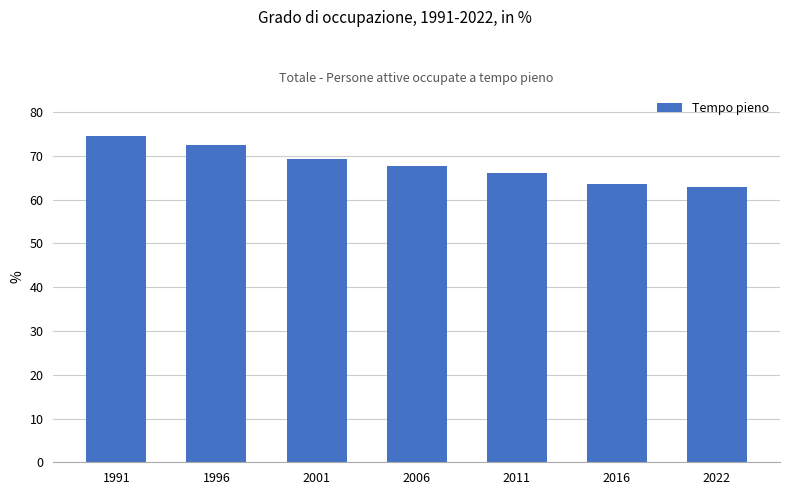

What is the value of the 4th bar from the left?

67.8